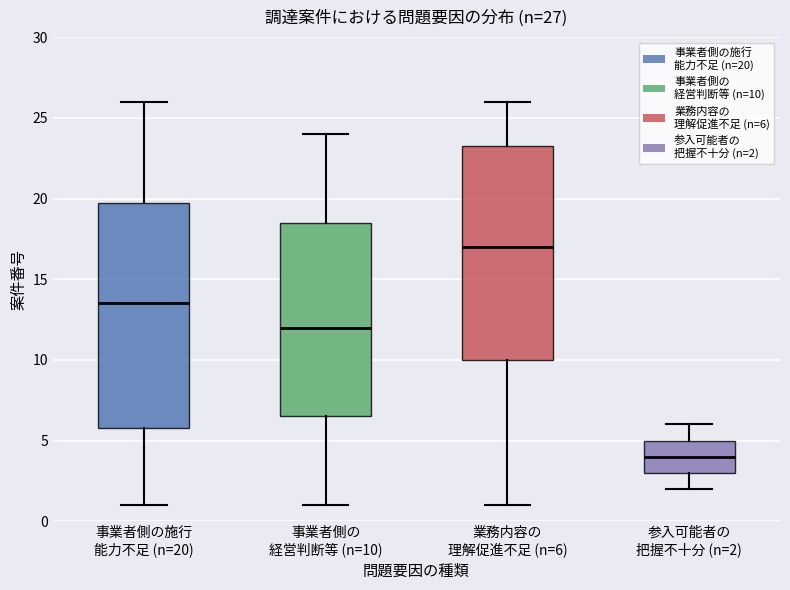

Comparing the boxes themselves (not the whiskers), which one is the tallest?

事業者側の施行 能力不足 (n=20)